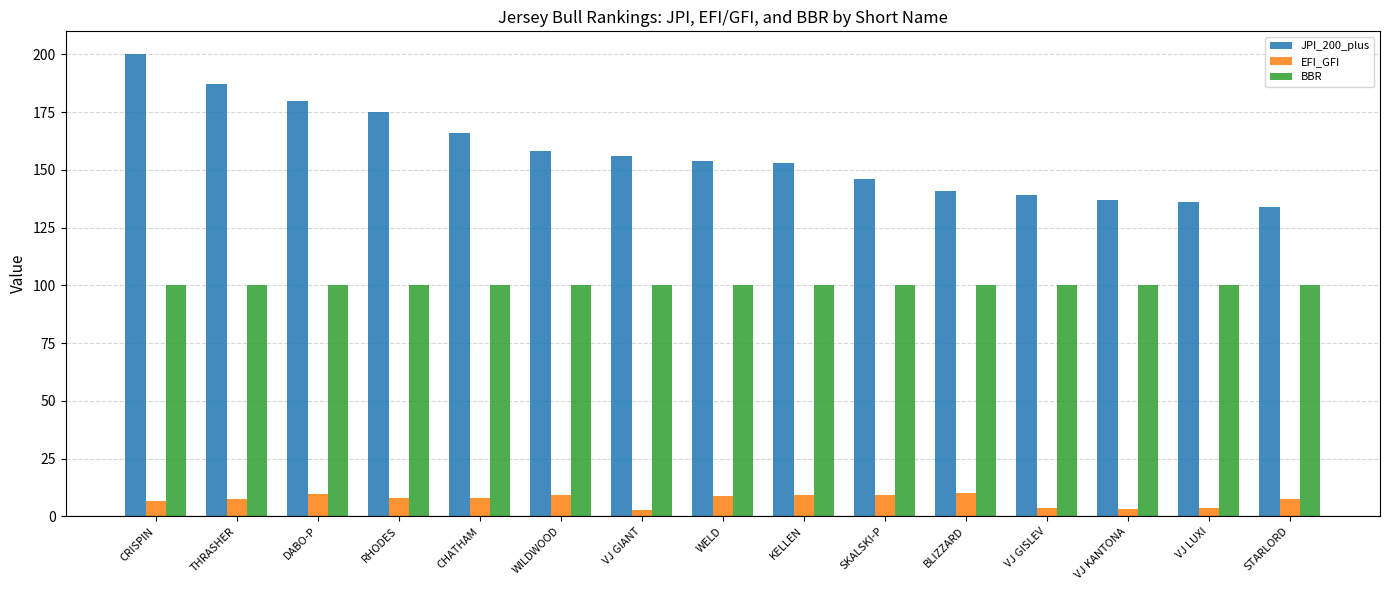

What is the total value across all series at VJ GIANT?

258.7